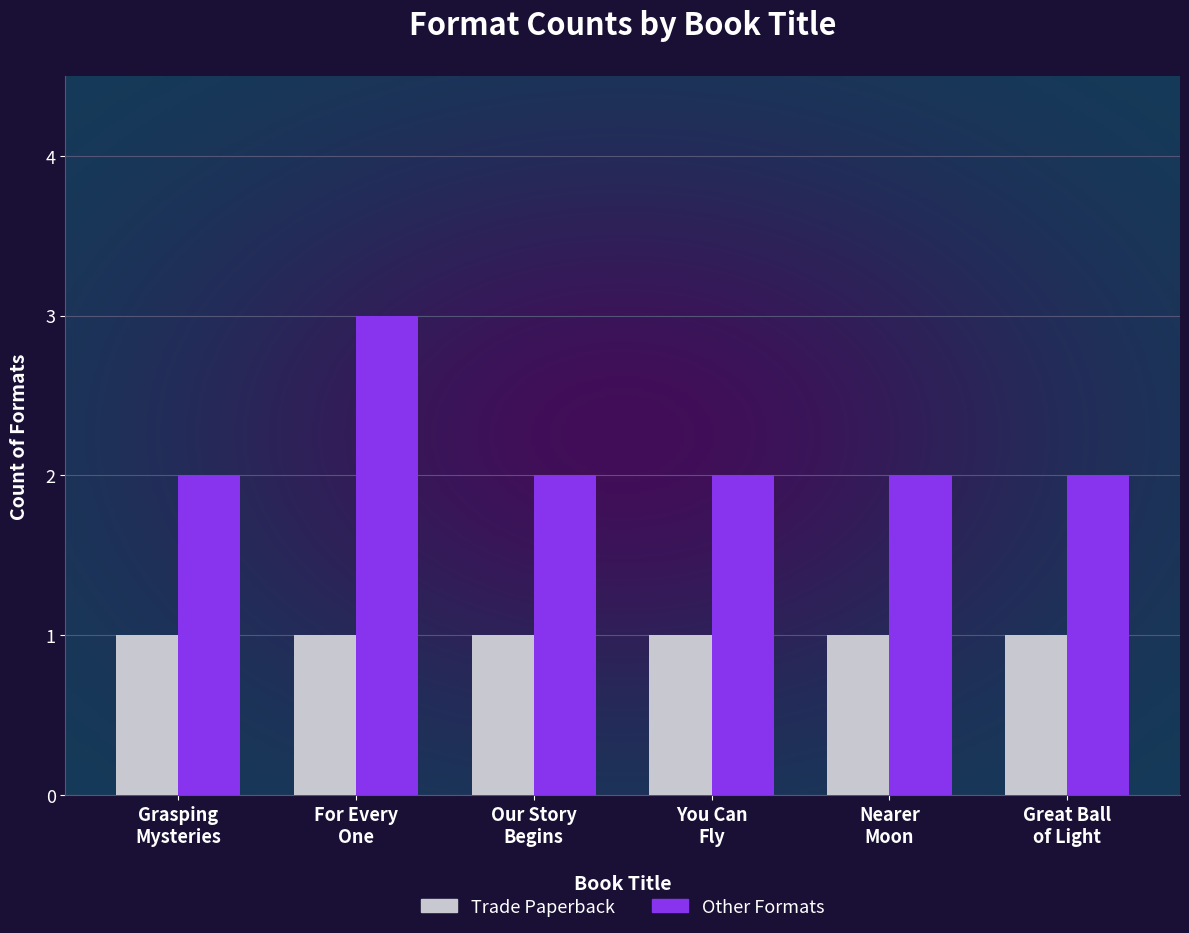

Reading right to left, what are all the values shown in this chart?

Trade Paperback: 1	1	1	1	1	1
Other Formats: 2	2	2	2	3	2